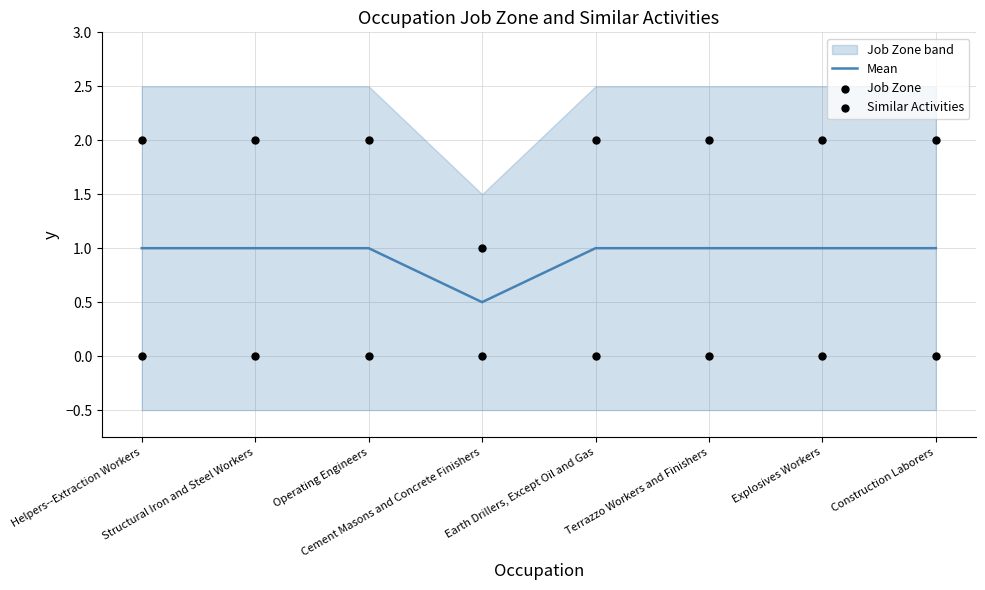

What is the total value across all series at Cement Masons and Concrete Finishers?

1.5